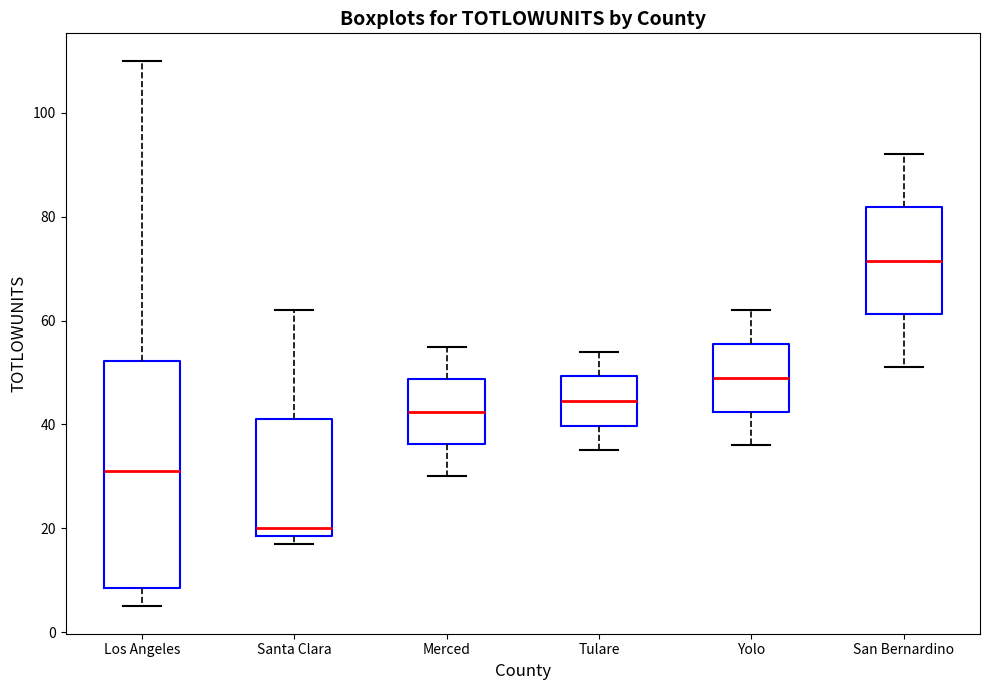

Which box is the tallest, from its lower edge to its upper edge?

Los Angeles